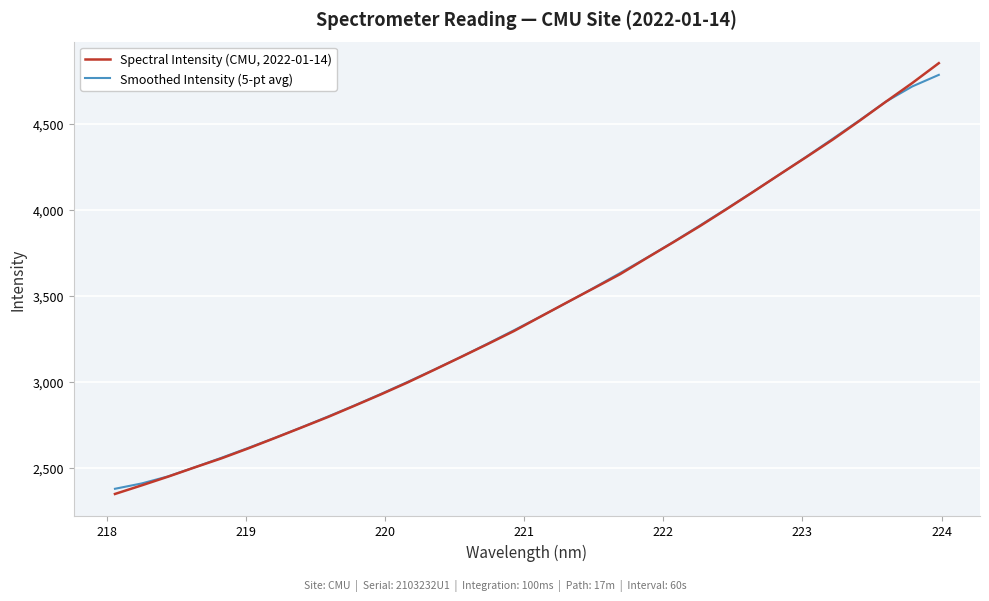

List the series in order of their overall mean, lowest first.

Spectral Intensity (CMU, 2022-01-14), Smoothed Intensity (5-pt avg)